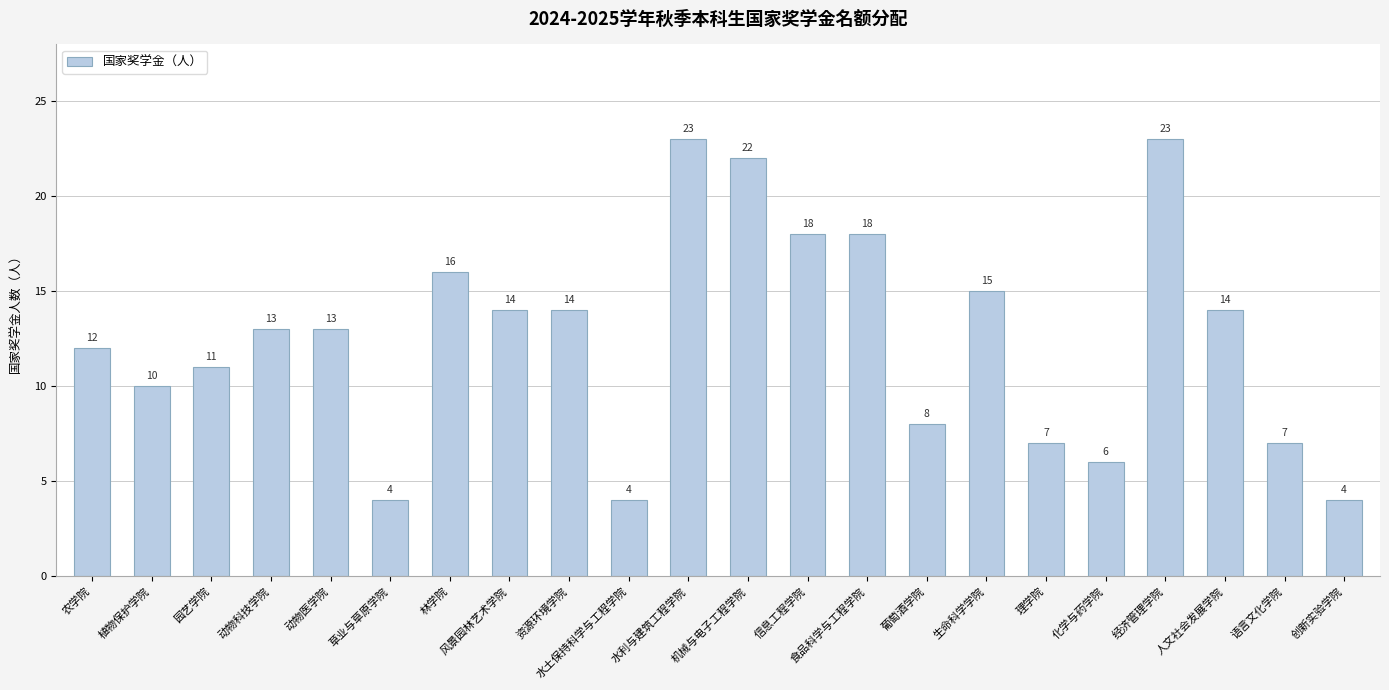

What is the change in value from 水利与建筑工程学院 to 化学与药学院?

-17